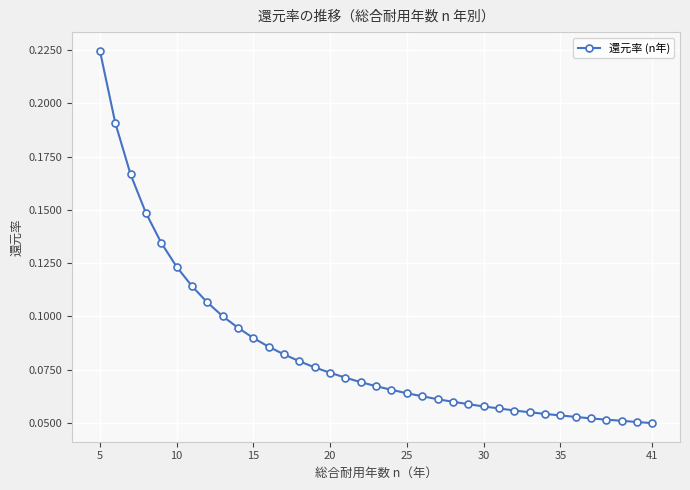

What is the sum of all values?

3.1